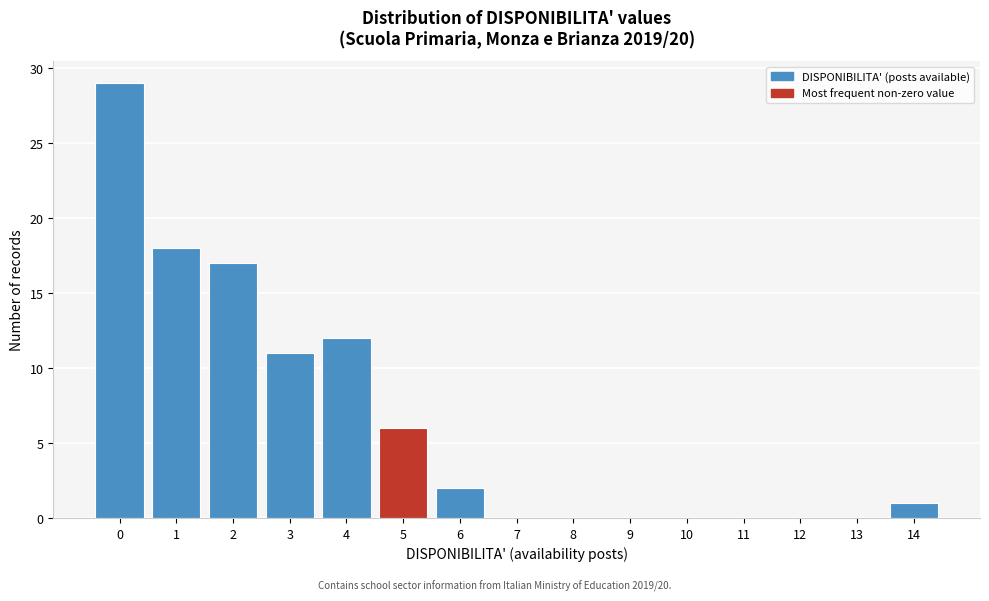

Reading left to right, what are all the values shown in this chart?

0=29	1=18	2=17	3=11	4=12	5=6	6=2	7=0	8=0	9=0	10=0	11=0	12=0	13=0	14=1